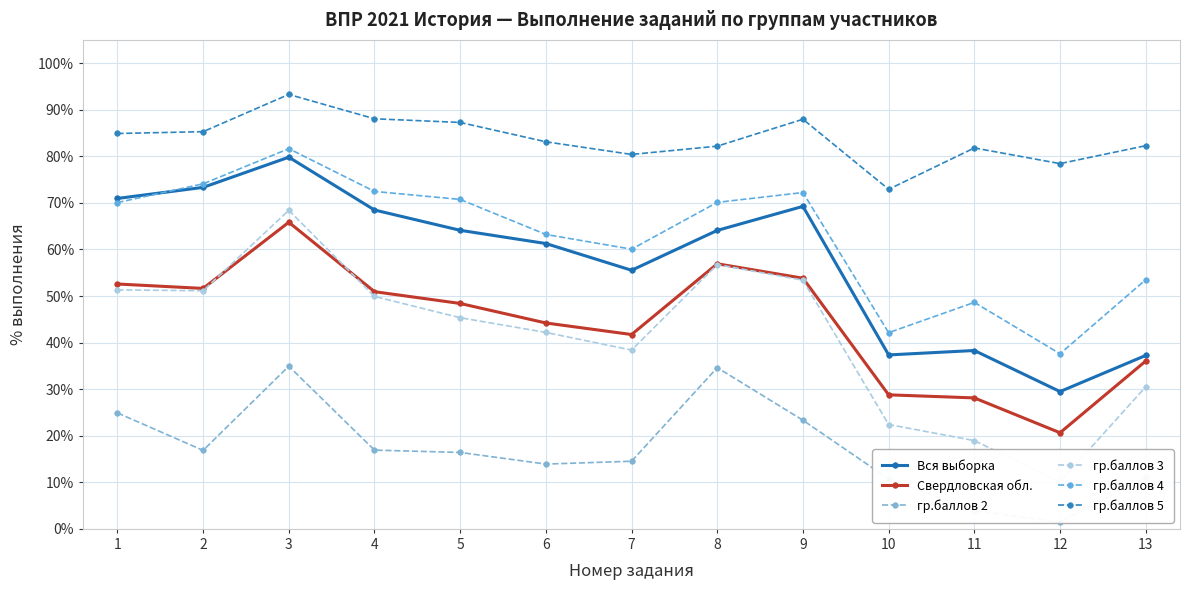

At which category does the chart reach its peak across all series?

3